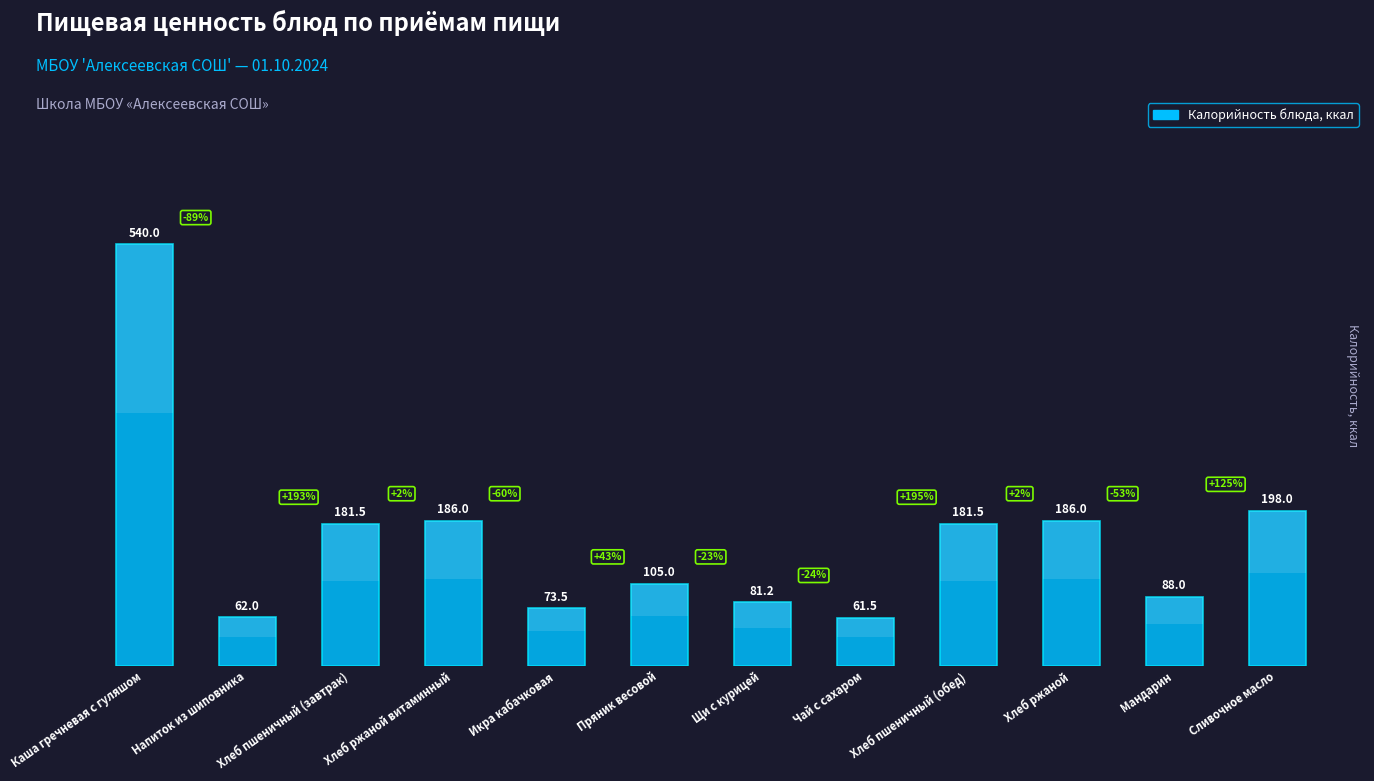

The value at Хлеб пшеничный (завтрак) is 181.5. True or false?

True